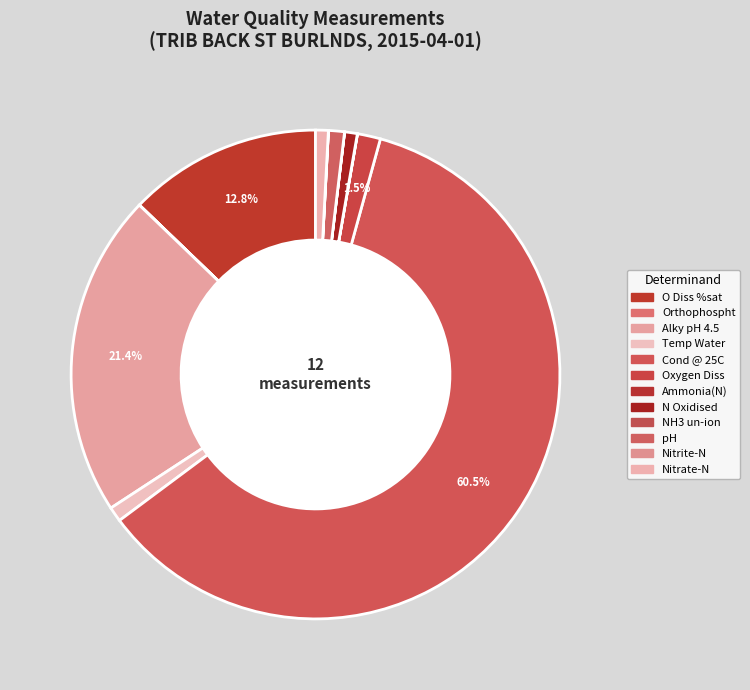

Which has a higher value, Nitrate-N or Cond @ 25C?

Cond @ 25C